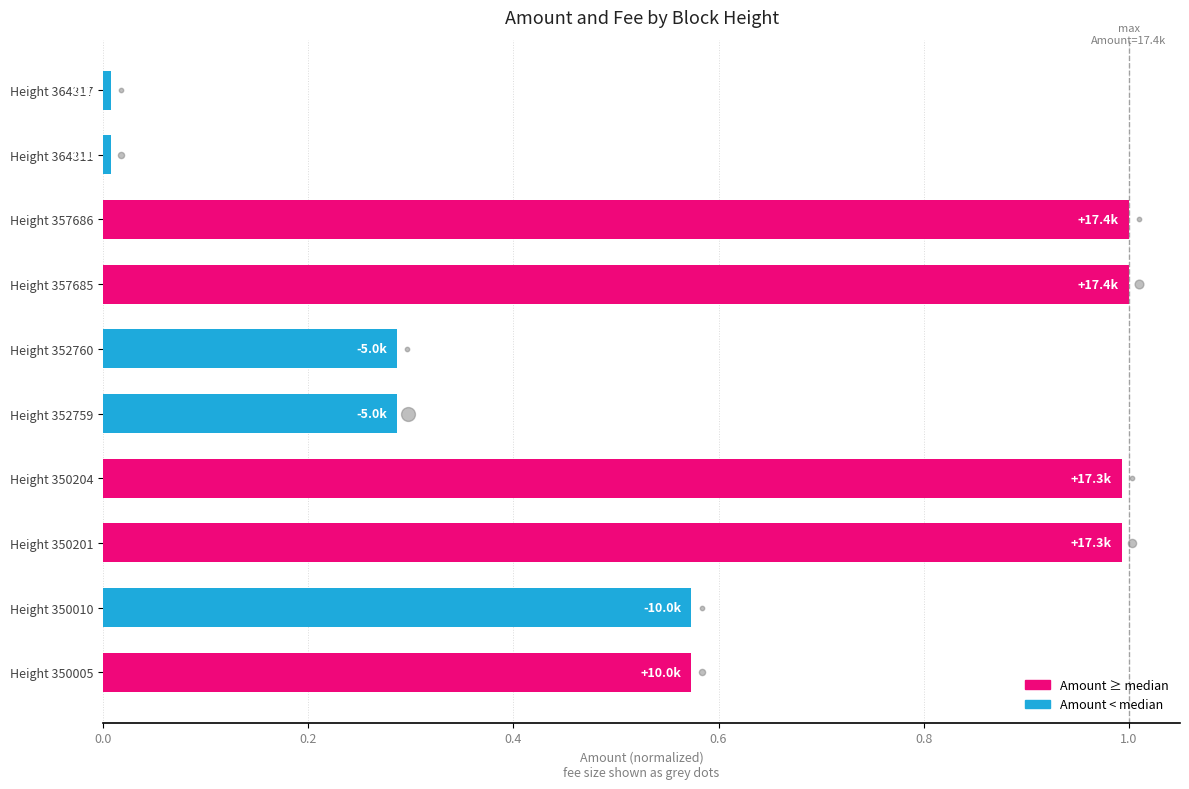

Which has a higher value, Height 350204 or Height 357685?

Height 357685